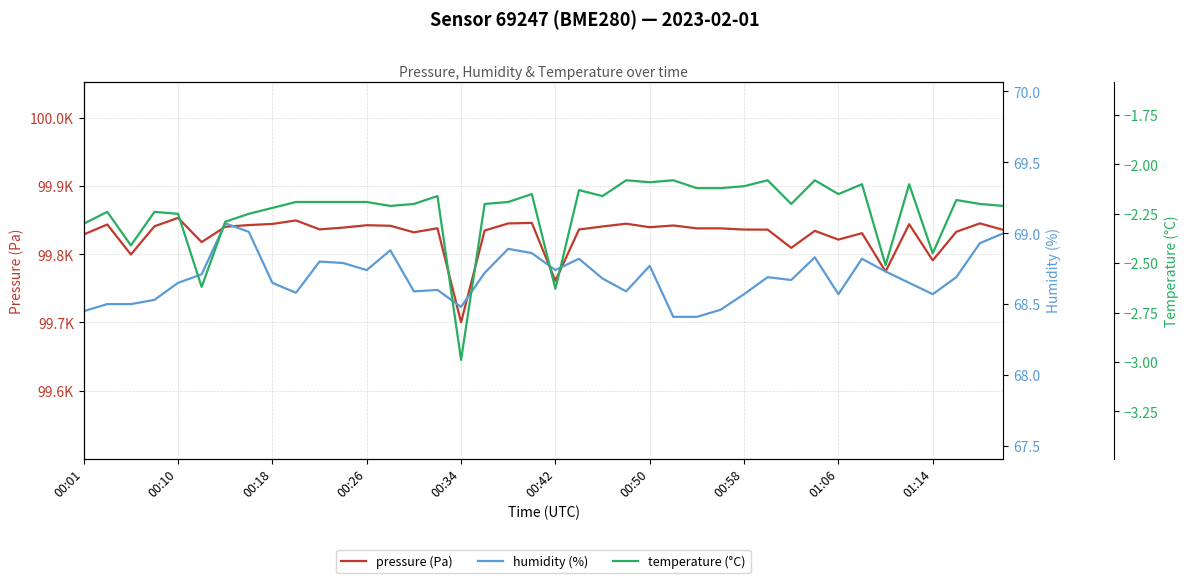

What is the difference between the highest and lowest values at 27?

99840.1